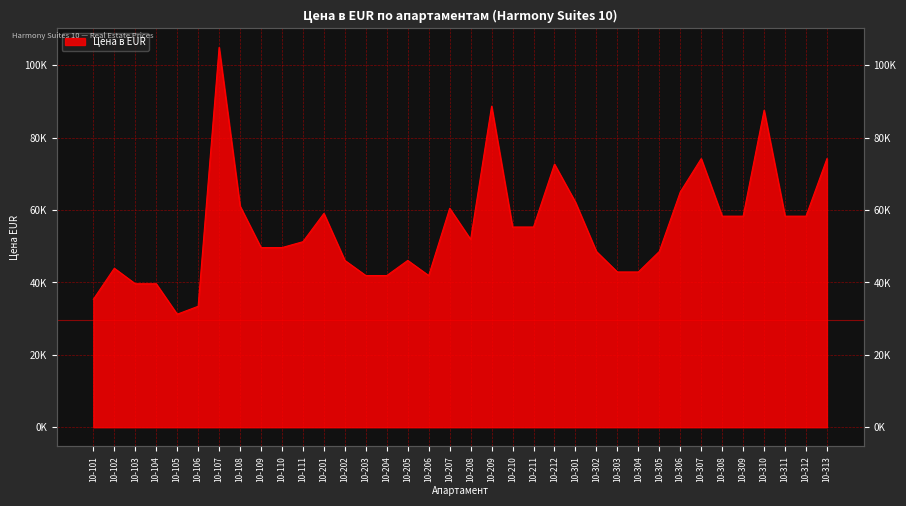

Count the number of data series in this chart.

1